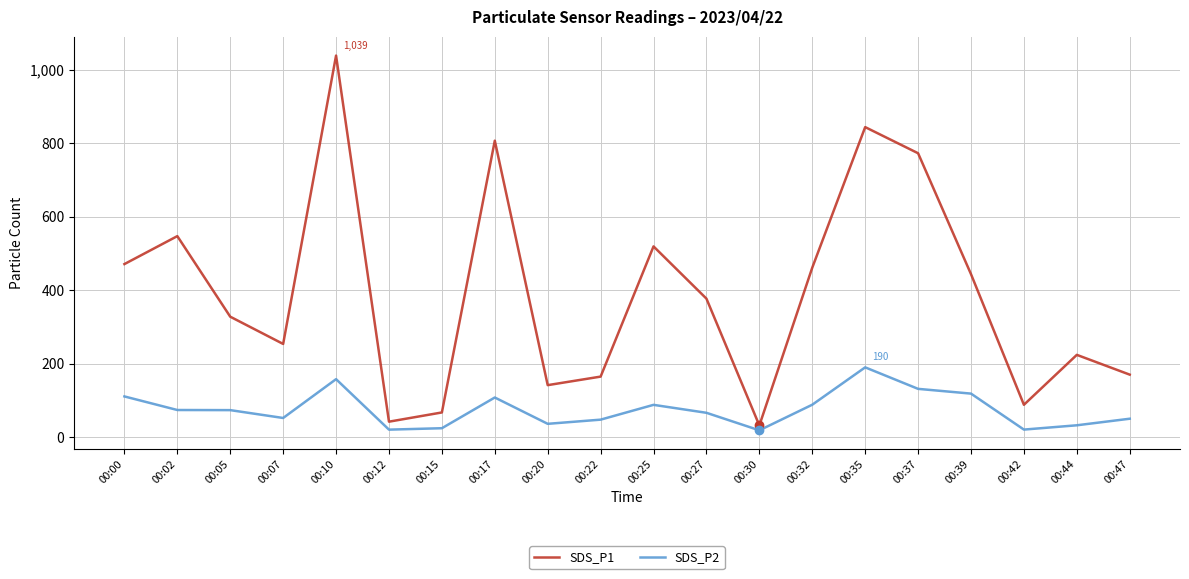

Which series has the largest range (max minus min)?

SDS_P1